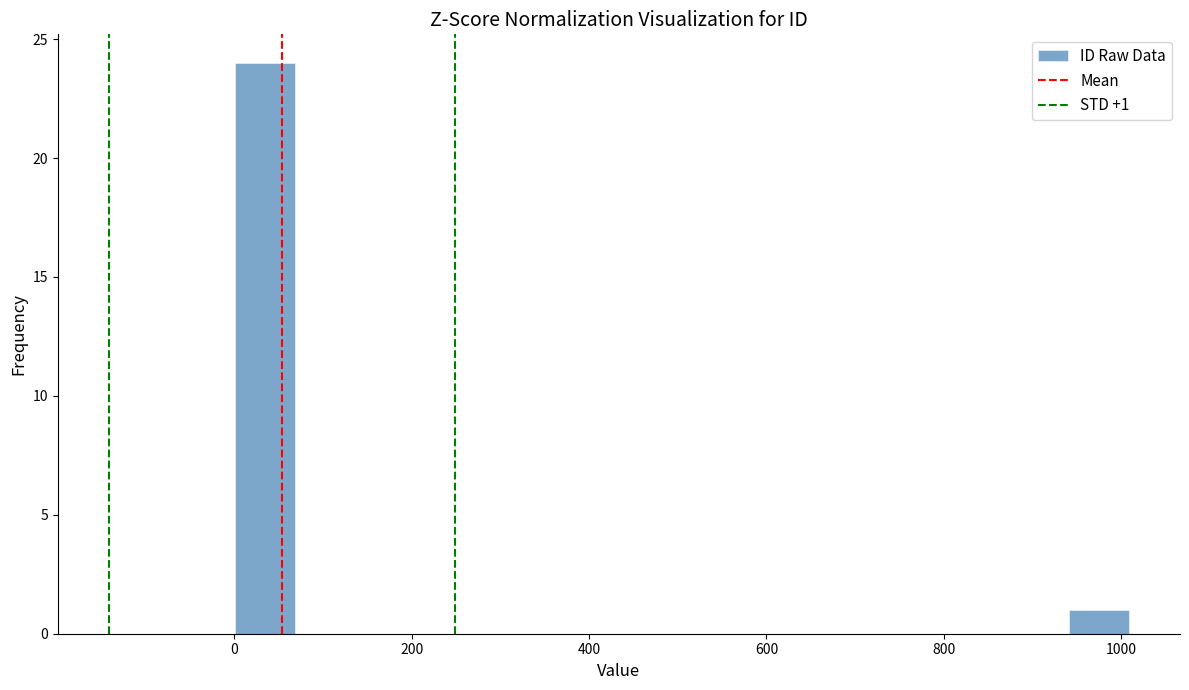

Around what value on the x-axis is the tallest bar? Give the approximate position of its centre, as read against the axis.

40